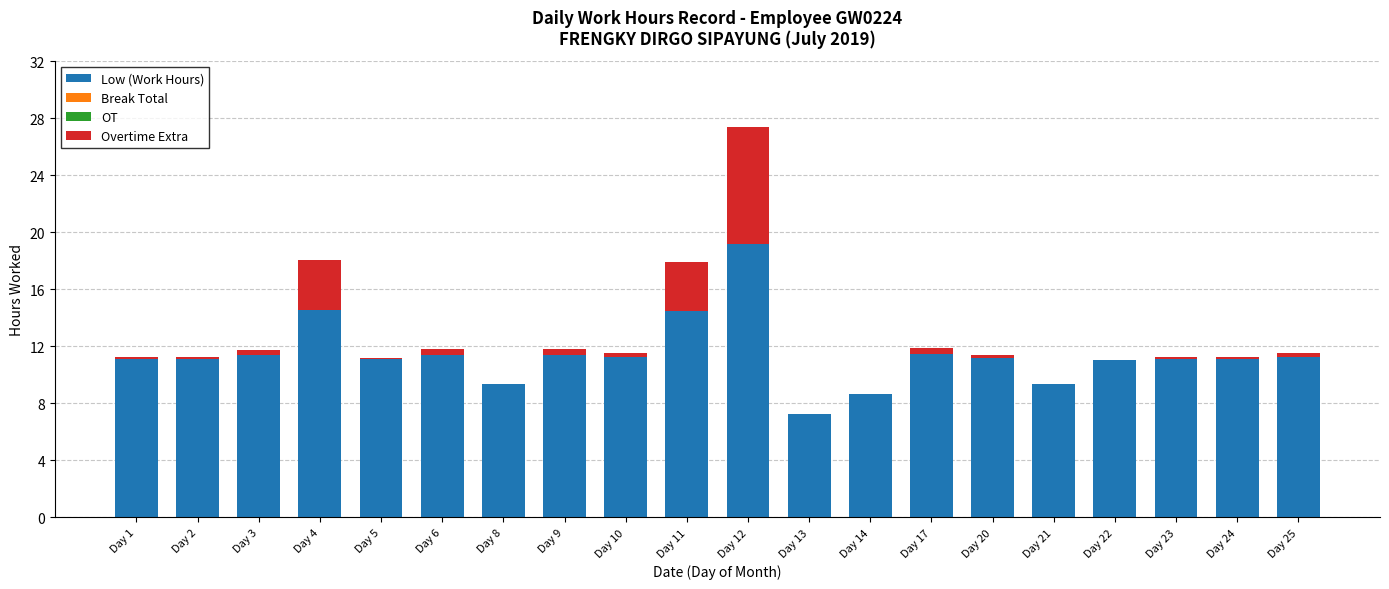

The value of Low (Work Hours) at Day 21 is 9.3. True or false?

True